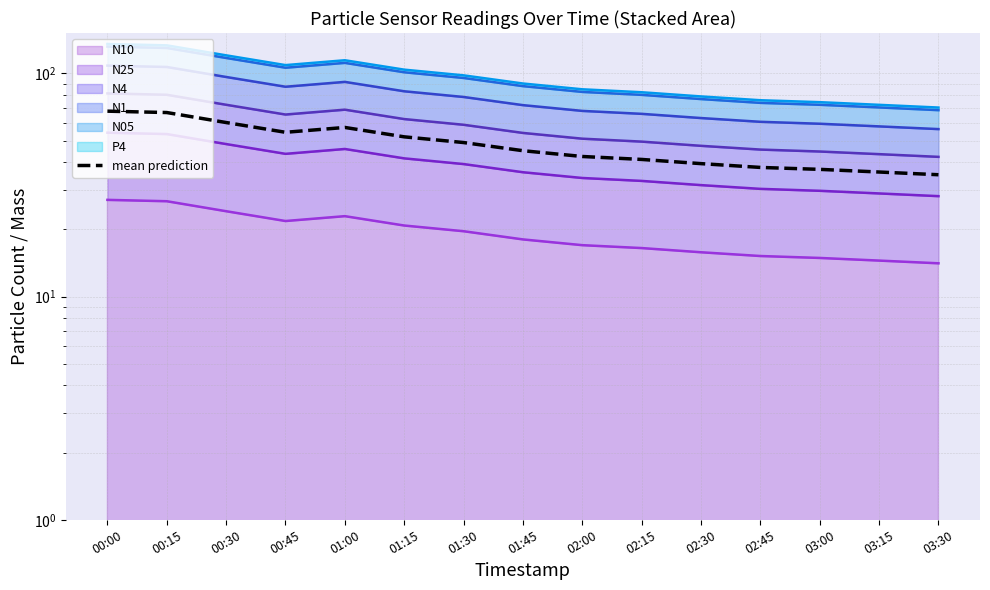

What is the smallest value displayed?

35.2